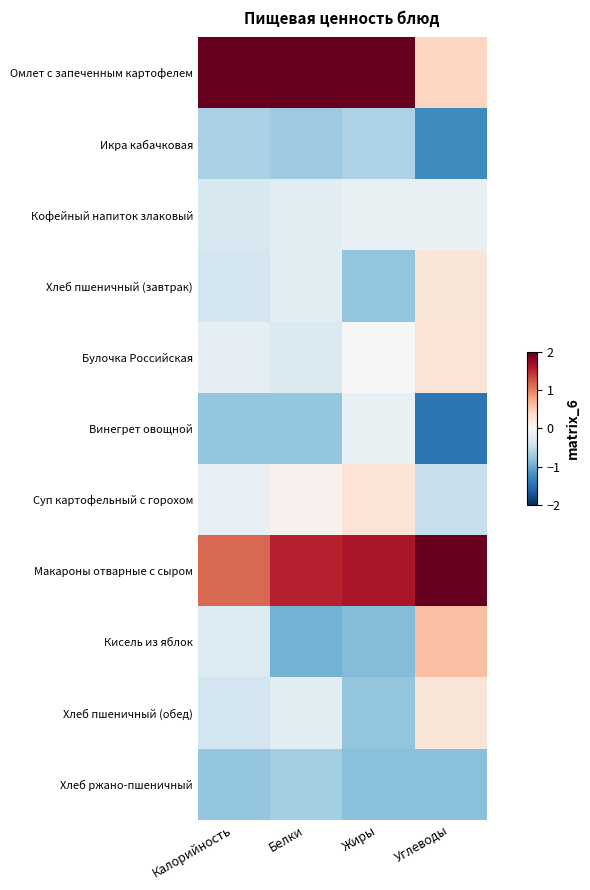

Reading left to right, extract all data points from this chart.

Омлет с запеченным картофелем: Калорийность=2.0	Белки=2.0	Жиры=2.0	Углеводы=0.4
Икра кабачковая: Калорийность=-0.6	Белки=-0.7	Жиры=-0.6	Углеводы=-1.3
Кофейный напиток злаковый: Калорийность=-0.3	Белки=-0.2	Жиры=-0.1	Углеводы=-0.2
Хлеб пшеничный (завтрак): Калорийность=-0.4	Белки=-0.2	Жиры=-0.8	Углеводы=0.2
Булочка Российская: Калорийность=-0.2	Белки=-0.3	Жиры=-0.0	Углеводы=0.3
Винегрет овощной: Калорийность=-0.8	Белки=-0.8	Жиры=-0.1	Углеводы=-1.4
Суп картофельный с горохом: Калорийность=-0.2	Белки=0.1	Жиры=0.3	Углеводы=-0.5
Макароны отварные с сыром: Калорийность=1.2	Белки=1.5	Жиры=1.6	Углеводы=2.0
Кисель из яблок: Калорийность=-0.3	Белки=-0.9	Жиры=-0.9	Углеводы=0.6
Хлеб пшеничный (обед): Калорийность=-0.4	Белки=-0.2	Жиры=-0.8	Углеводы=0.2
Хлеб ржано-пшеничный: Калорийность=-0.8	Белки=-0.7	Жиры=-0.8	Углеводы=-0.8